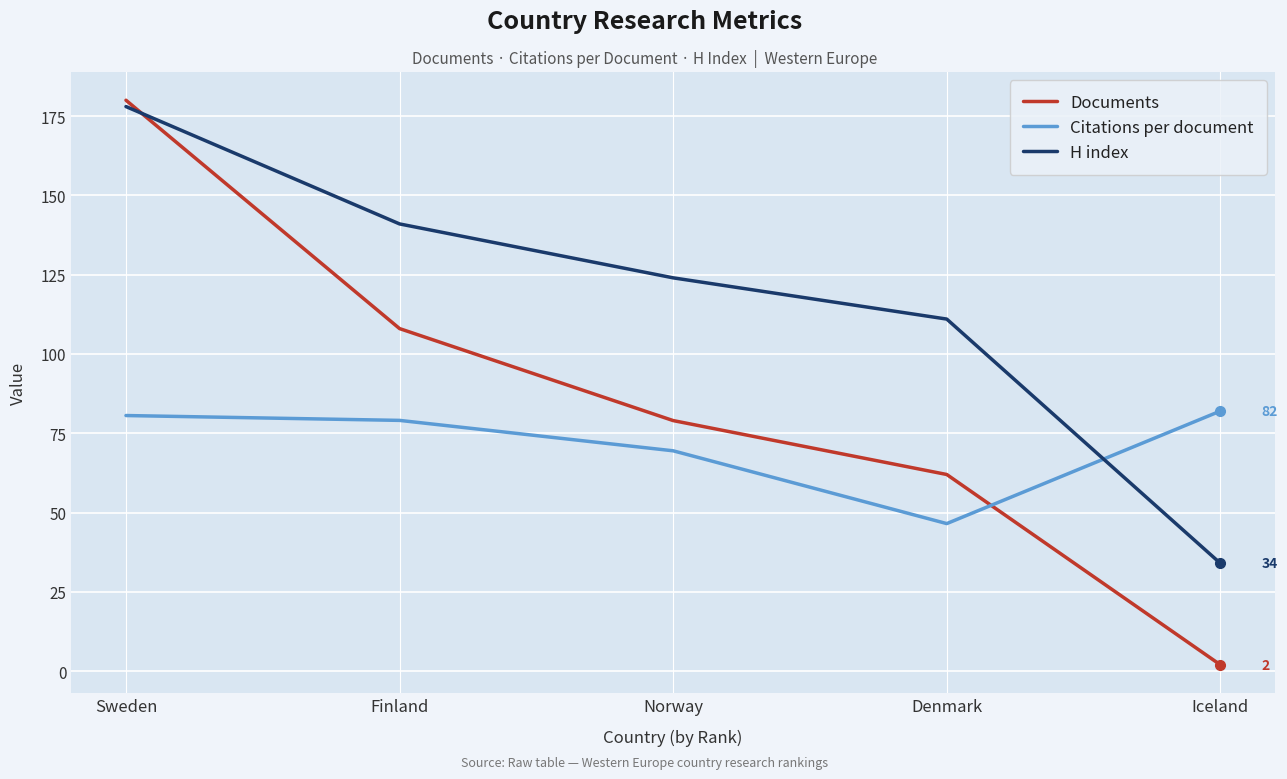

Reading left to right, extract all data points from this chart.

Documents: 180.0	108.0	79.0	62.0	2.0
Citations per document: 80.6	79.1	69.5	46.5	82.0
H index: 178.0	141.0	124.0	111.0	34.0